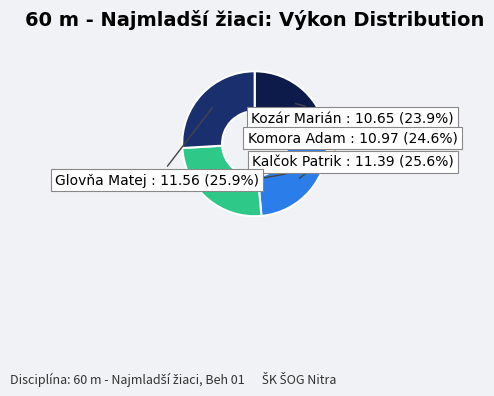

Is there any slice that represents more than half of the pie?

No